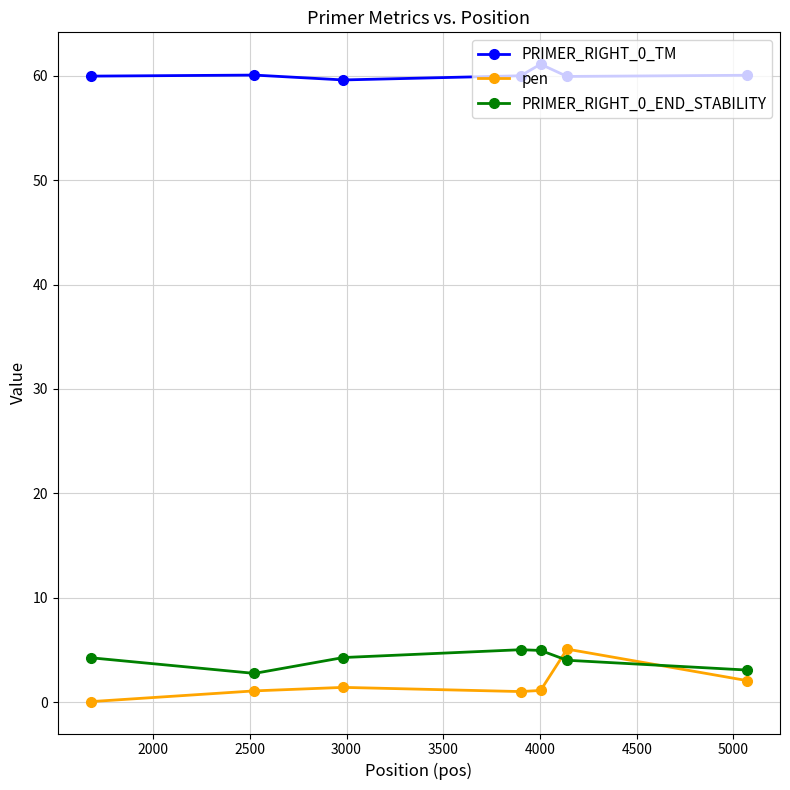

What is the sum of all PRIMER_RIGHT_0_TM values?

420.7